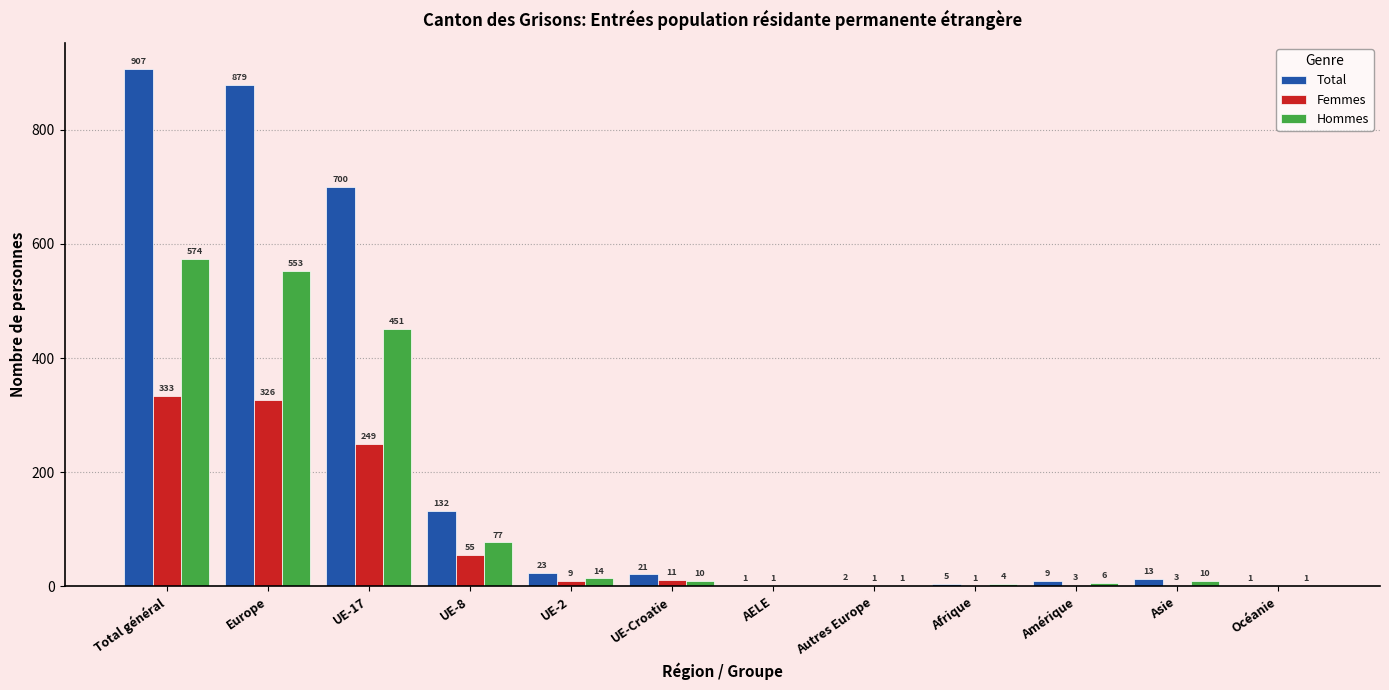

Reading left to right, what are all the values shown in this chart?

Total: Total général=907	Europe=879	UE-17=700	UE-8=132	UE-2=23	UE-Croatie=21	AELE=1	Autres Europe=2	Afrique=5	Amérique=9	Asie=13	Océanie=1
Femmes: Total général=333	Europe=326	UE-17=249	UE-8=55	UE-2=9	UE-Croatie=11	AELE=1	Autres Europe=1	Afrique=1	Amérique=3	Asie=3	Océanie=0
Hommes: Total général=574	Europe=553	UE-17=451	UE-8=77	UE-2=14	UE-Croatie=10	AELE=0	Autres Europe=1	Afrique=4	Amérique=6	Asie=10	Océanie=1